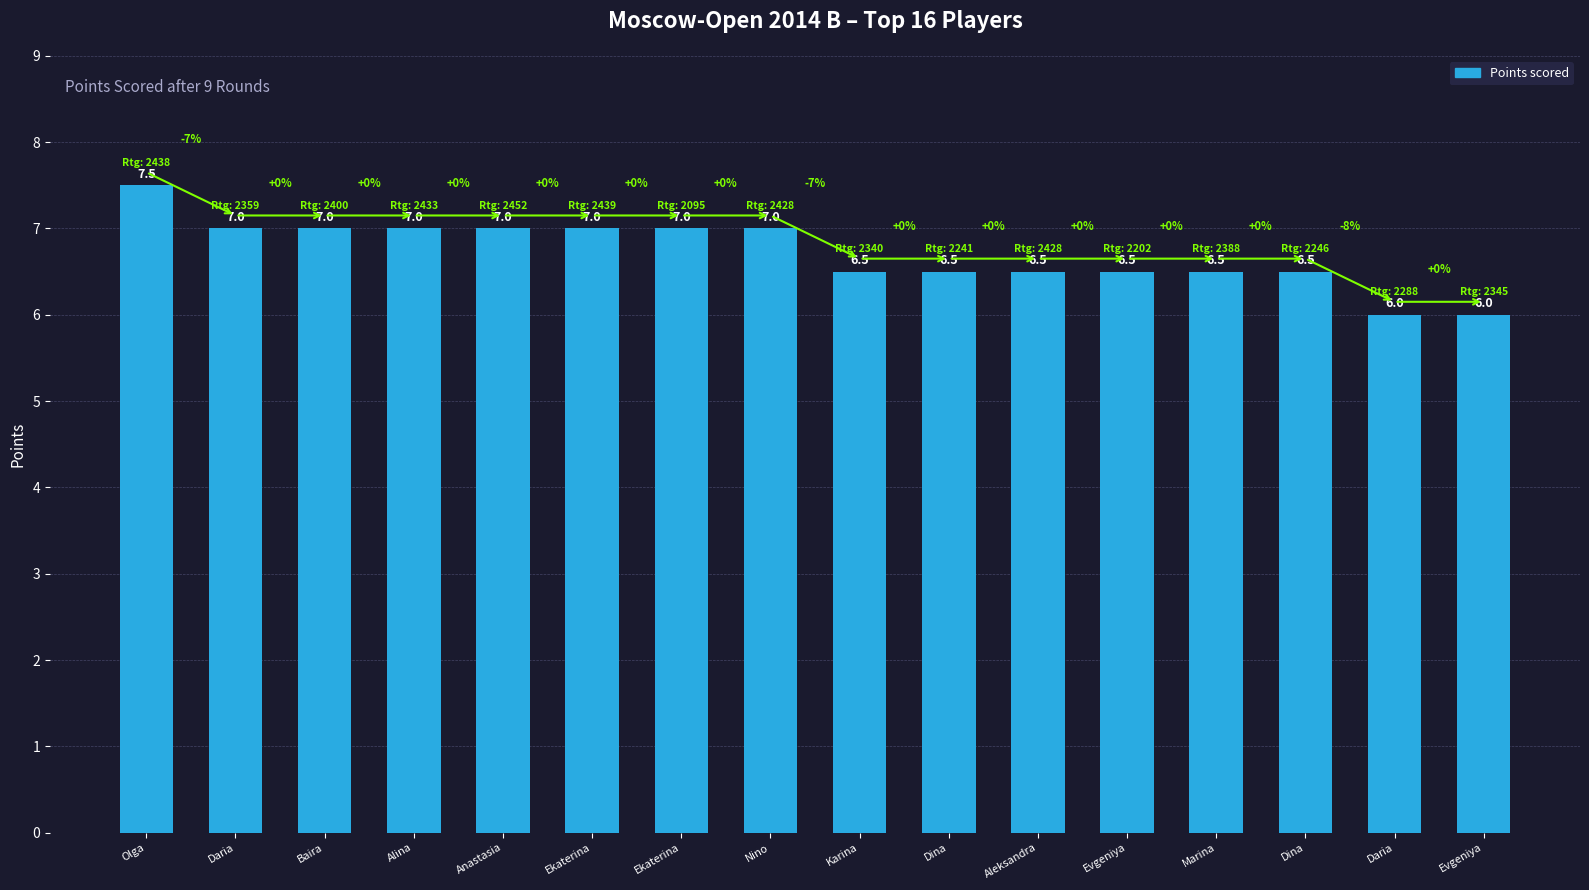

What is the average value?

6.7